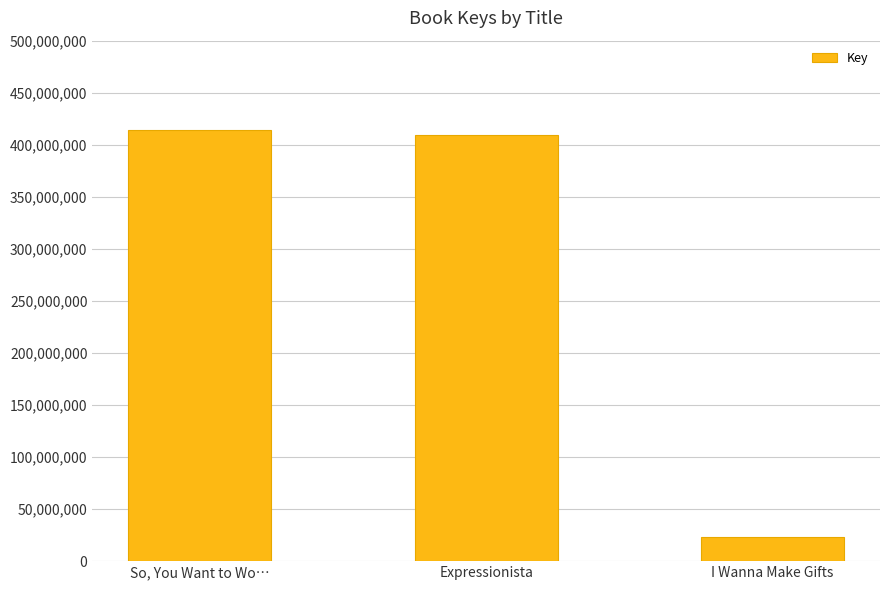

What is the sum of the values at I Wanna Make Gifts and Expressionista?

432435318